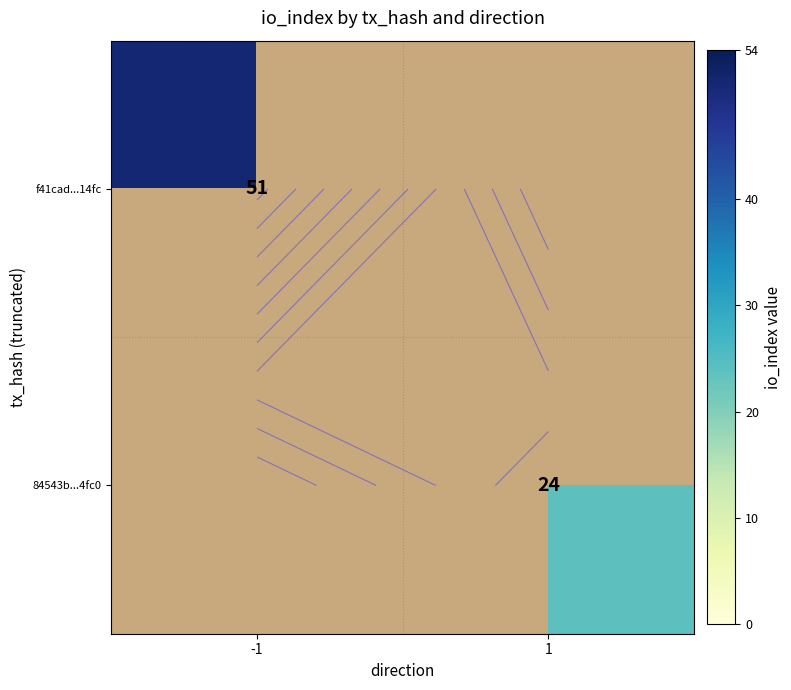

At 1, list the series in order from smallest to largest.

f41cad...14fc, 84543b...4fc0